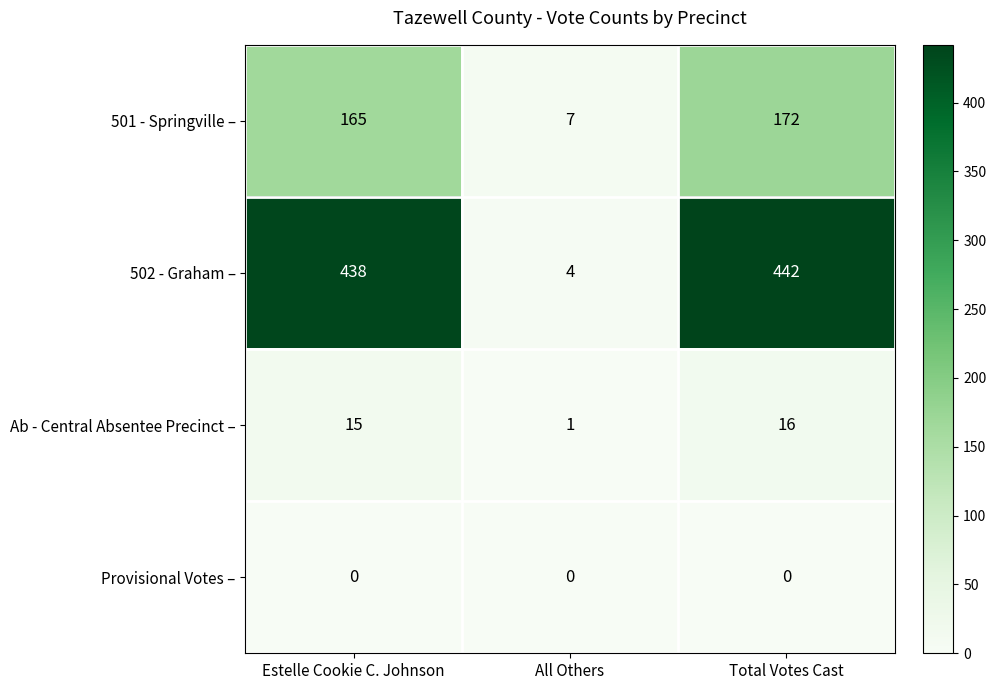

Reading left to right, transcribe all the data shown in this chart.

501 - Springville –: Estelle Cookie C. Johnson=165	All Others=7	Total Votes Cast=172
502 - Graham –: Estelle Cookie C. Johnson=438	All Others=4	Total Votes Cast=442
Ab - Central Absentee Precinct –: Estelle Cookie C. Johnson=15	All Others=1	Total Votes Cast=16
Provisional Votes –: Estelle Cookie C. Johnson=0	All Others=0	Total Votes Cast=0